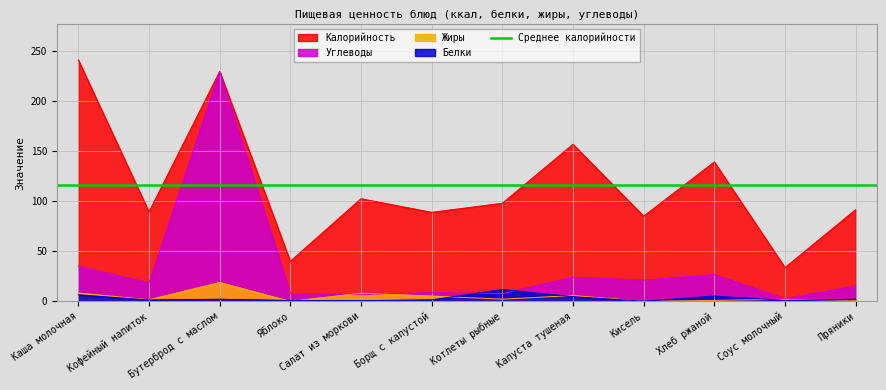

Reading left to right, extract all data points from this chart.

Калорийность: 241.1	89.3	229.5	40.0	102.5	88.9	98.0	156.9	85.1	139.2	33.7	91.6
Белки: 6.5	1.4	2.1	0.9	0.7	1.5	11.8	4.7	0.2	5.3	1.0	2.1
Жиры: 8.3	1.6	18.9	0.0	8.1	5.3	2.2	5.8	0.0	1.0	2.1	1.0
Углеводы: 35.1	18.4	229.5	8.1	6.6	8.6	7.7	24.2	21.1	26.7	2.8	15.4